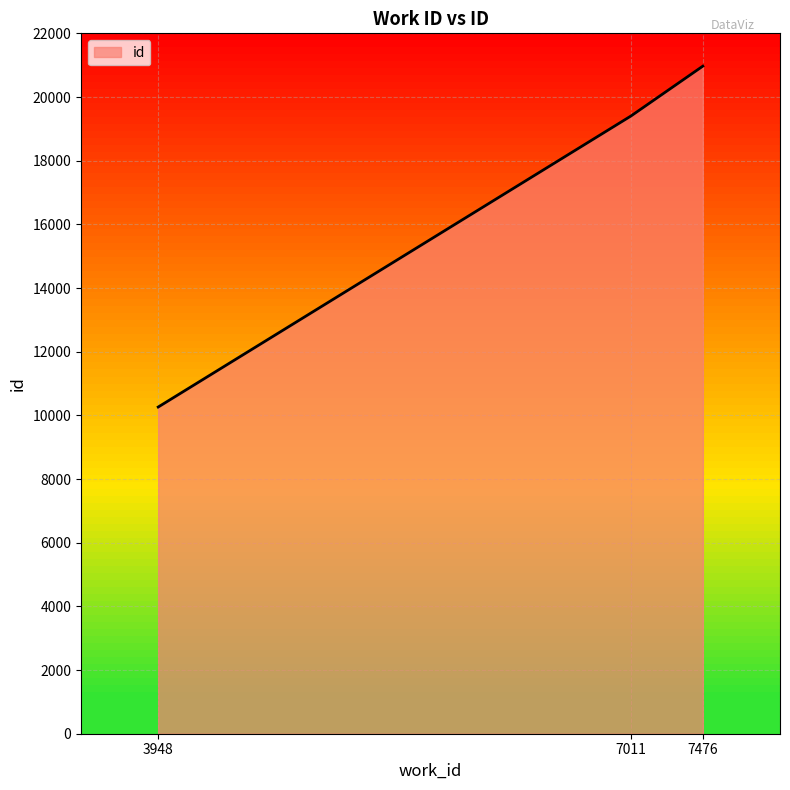

How many lines are shown in the chart?

1